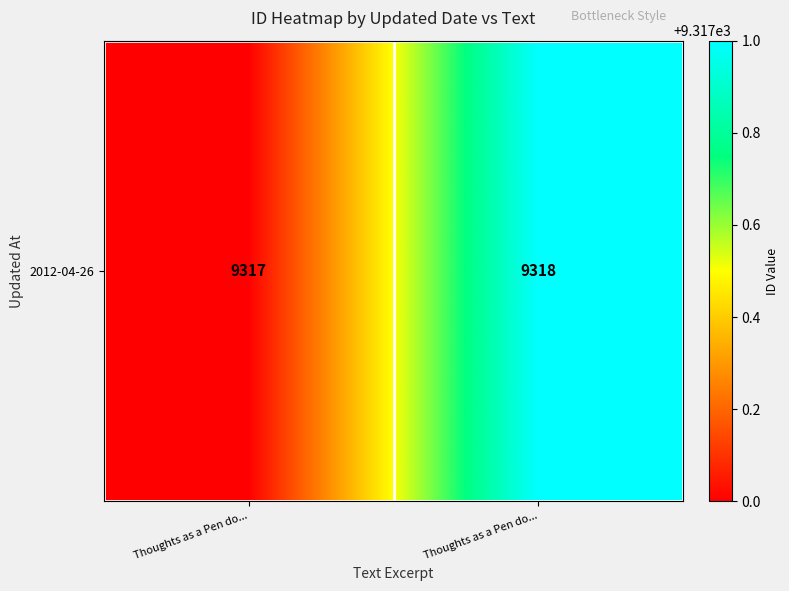

Is it true that the value at Thoughts as a Pen do... is 2213?

False